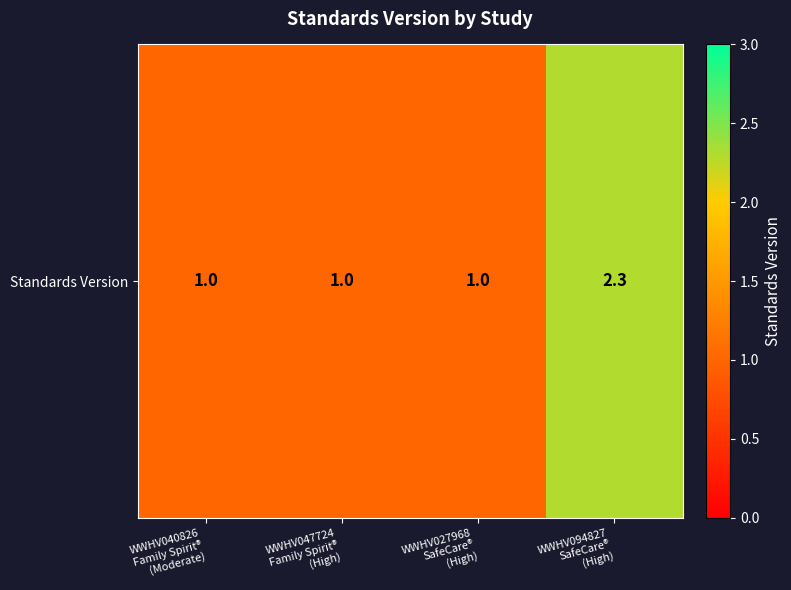

True or false: the data shows 1.0 at WWHV047724
Family Spirit®
(High).

True